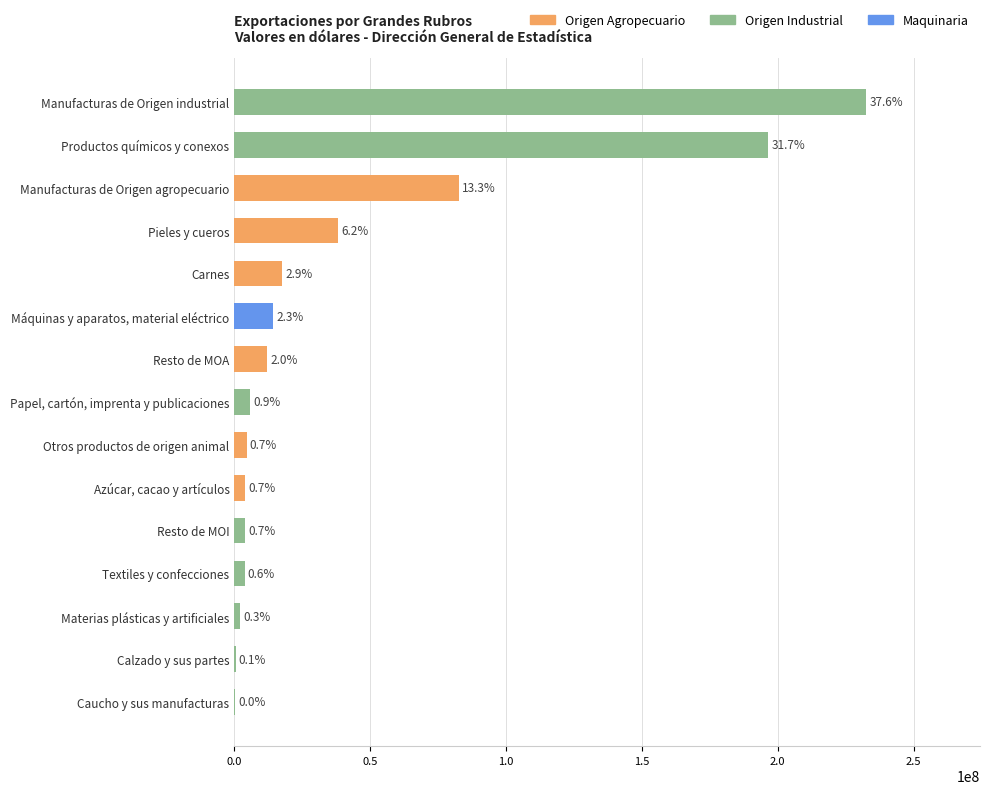

Are the bars horizontal?

Yes